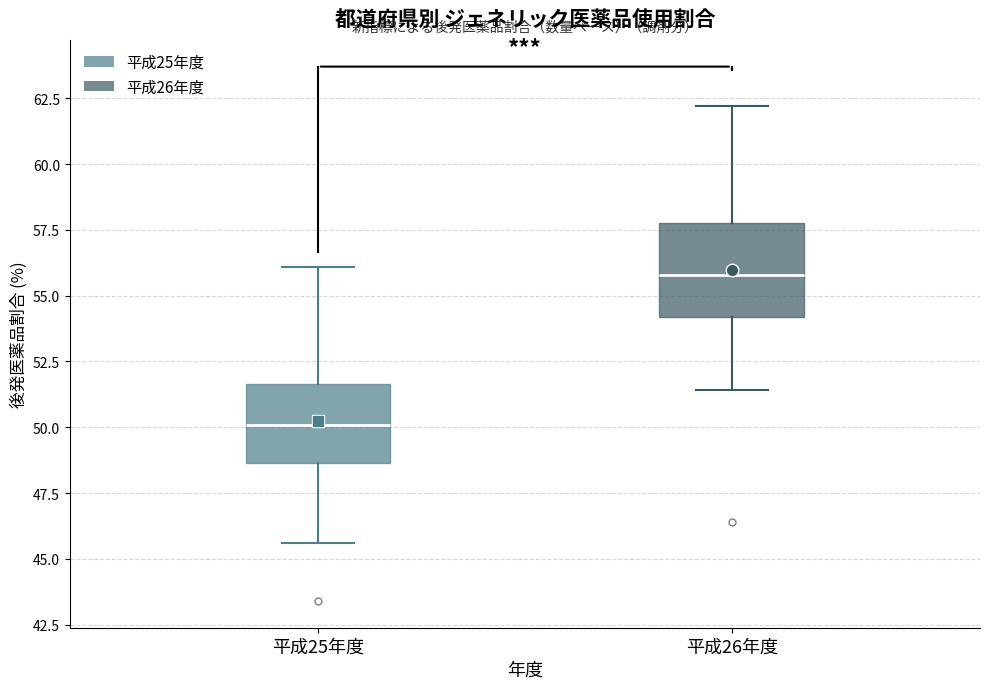

Which box is the tallest, from its lower edge to its upper edge?

平成26年度